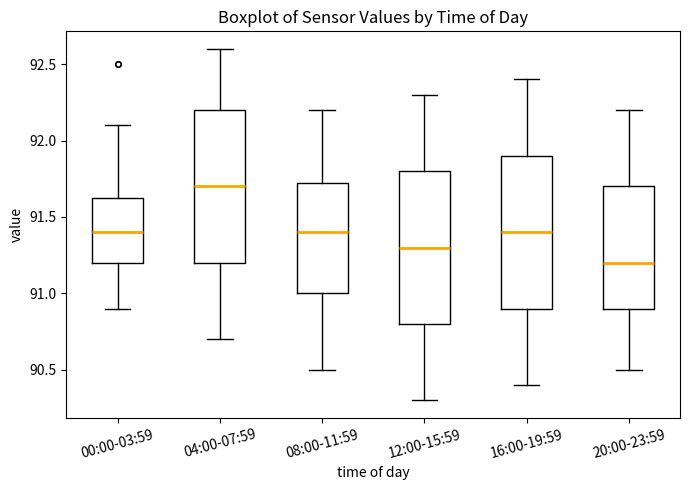

Reading left to right, read every box against the y-axis: the position of its median line, the range the box covers, and the ends of its whiskers. The values are not printed on the chart, so give them approximately, as read against the axis.

00:00-03:59: median 91.40, box 91.20 to 91.65, whiskers 90.90 to 92.10
04:00-07:59: median 91.70, box 91.20 to 92.20, whiskers 90.70 to 92.60
08:00-11:59: median 91.40, box 91.00 to 91.75, whiskers 90.50 to 92.20
12:00-15:59: median 91.30, box 90.80 to 91.80, whiskers 90.30 to 92.30
16:00-19:59: median 91.40, box 90.90 to 91.90, whiskers 90.40 to 92.40
20:00-23:59: median 91.20, box 90.90 to 91.70, whiskers 90.50 to 92.20